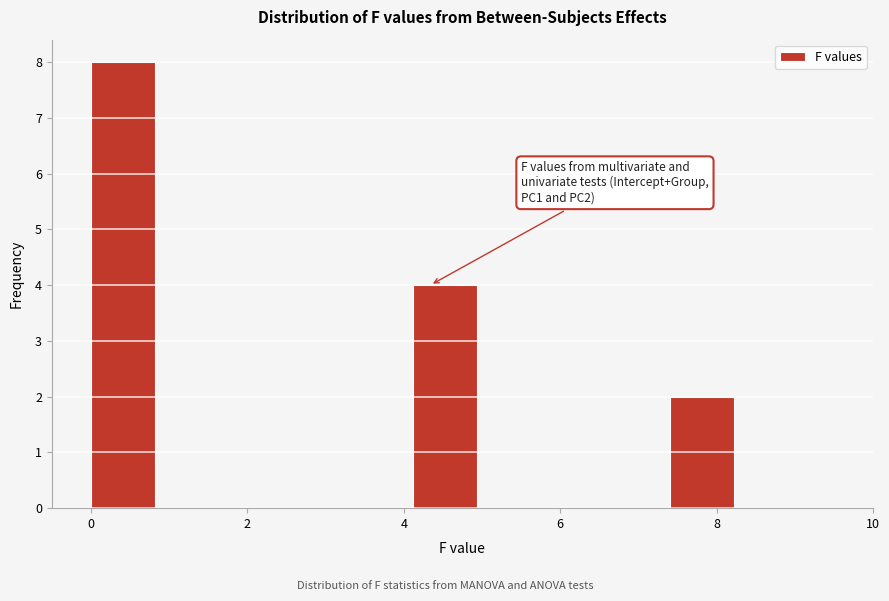

Over which range of the x-axis is the bar tallest?

0.0 to 0.8